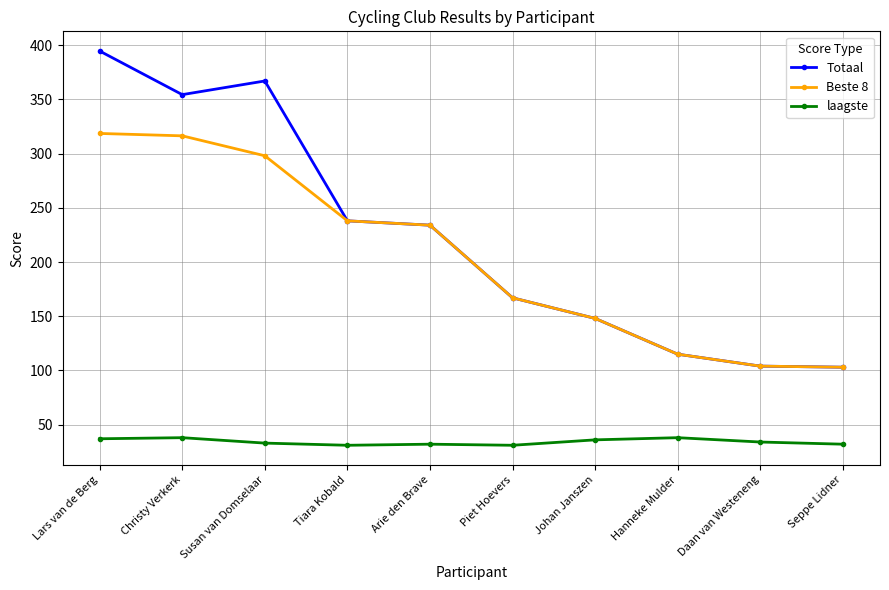

What are all the series names shown in the legend?

Totaal, Beste 8, laagste